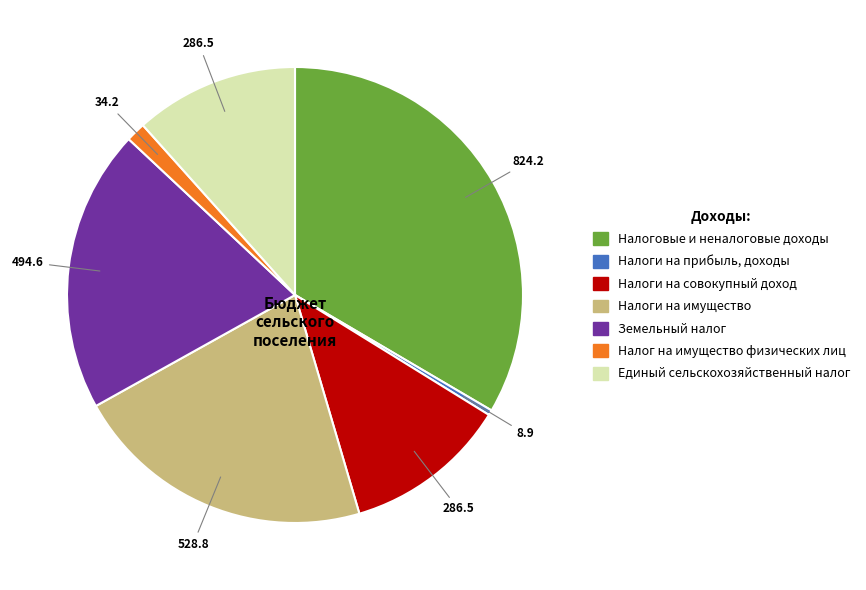

Is there any slice that represents more than half of the pie?

No